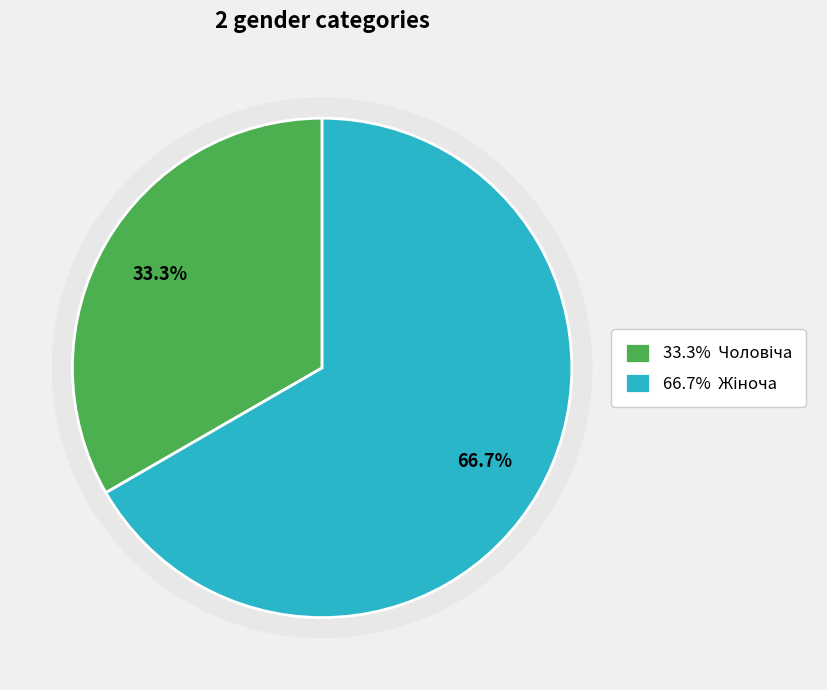

Which has a higher value, Чоловіча or Жіноча?

Жіноча